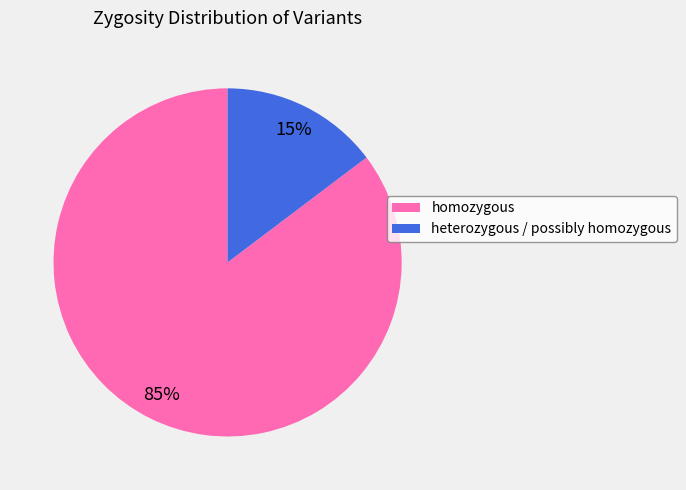

Which has a higher value, homozygous or heterozygous / possibly homozygous?

homozygous